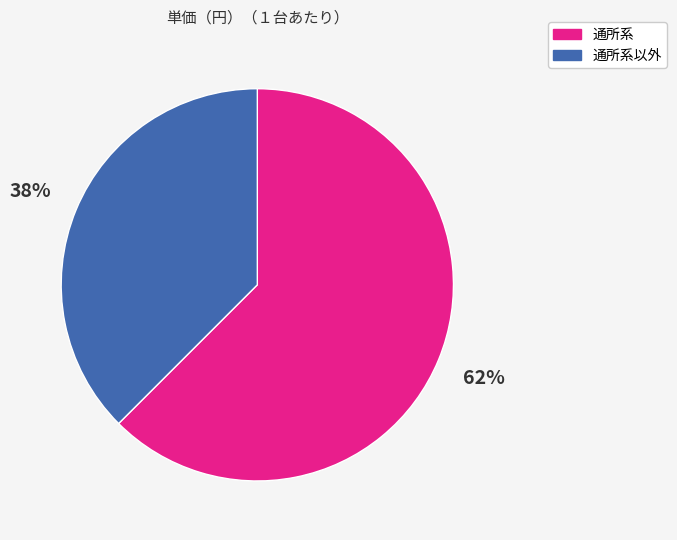

What percentage is the 通所系 slice, to the nearest percent?

62%